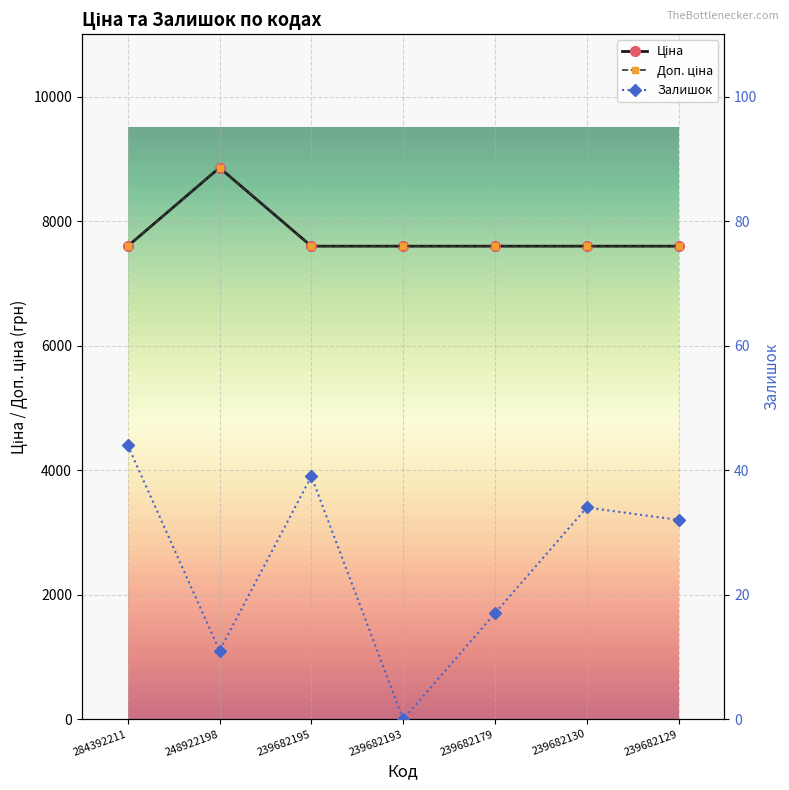

Where is the first local minimum for Залишок?

248922198